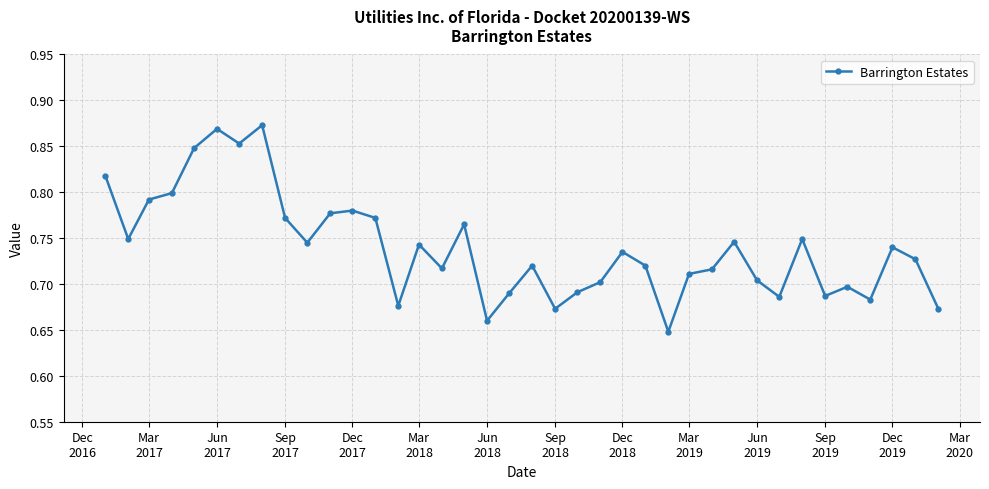

What is the sum of all values?

28.1